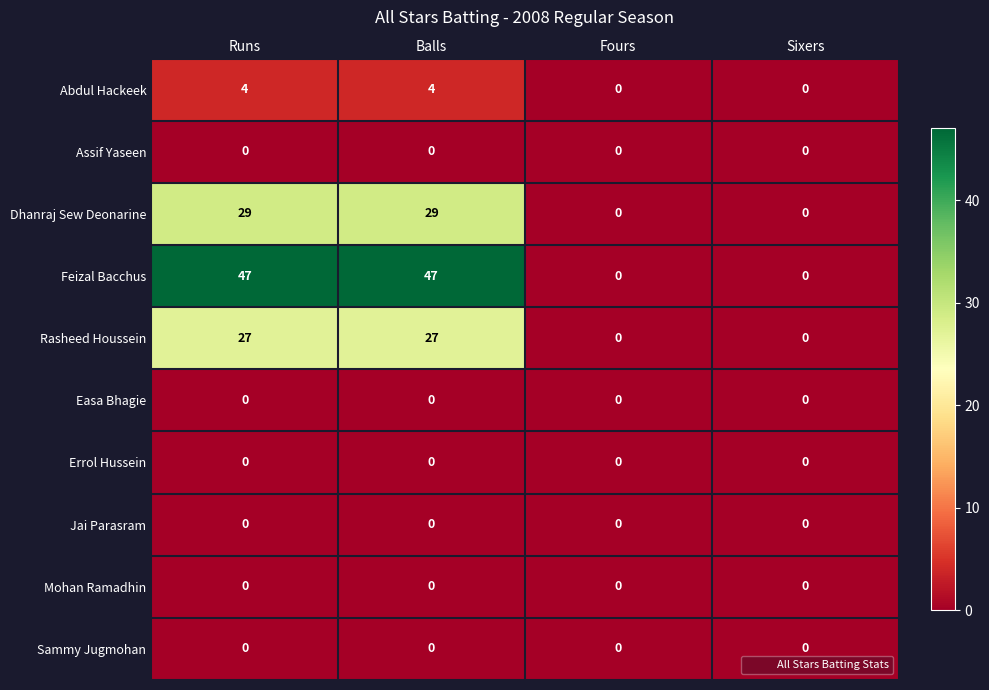

Between Balls and Sixers, which series saw the biggest shift?

Feizal Bacchus